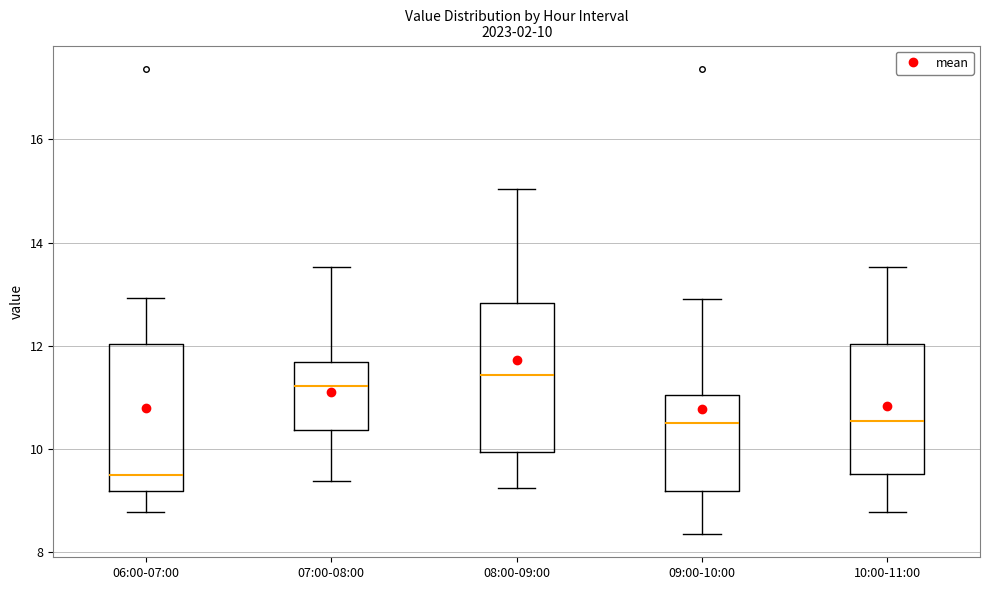

Which box has the highest median line?

08:00-09:00